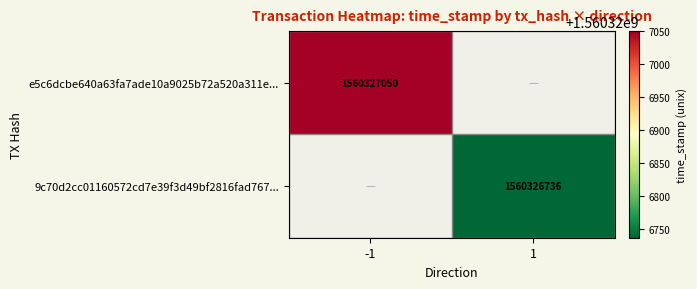

The value of 9c70d2cc01160572cd7e39f3d49bf2816fad767... at 1 is 1560326736. True or false?

True